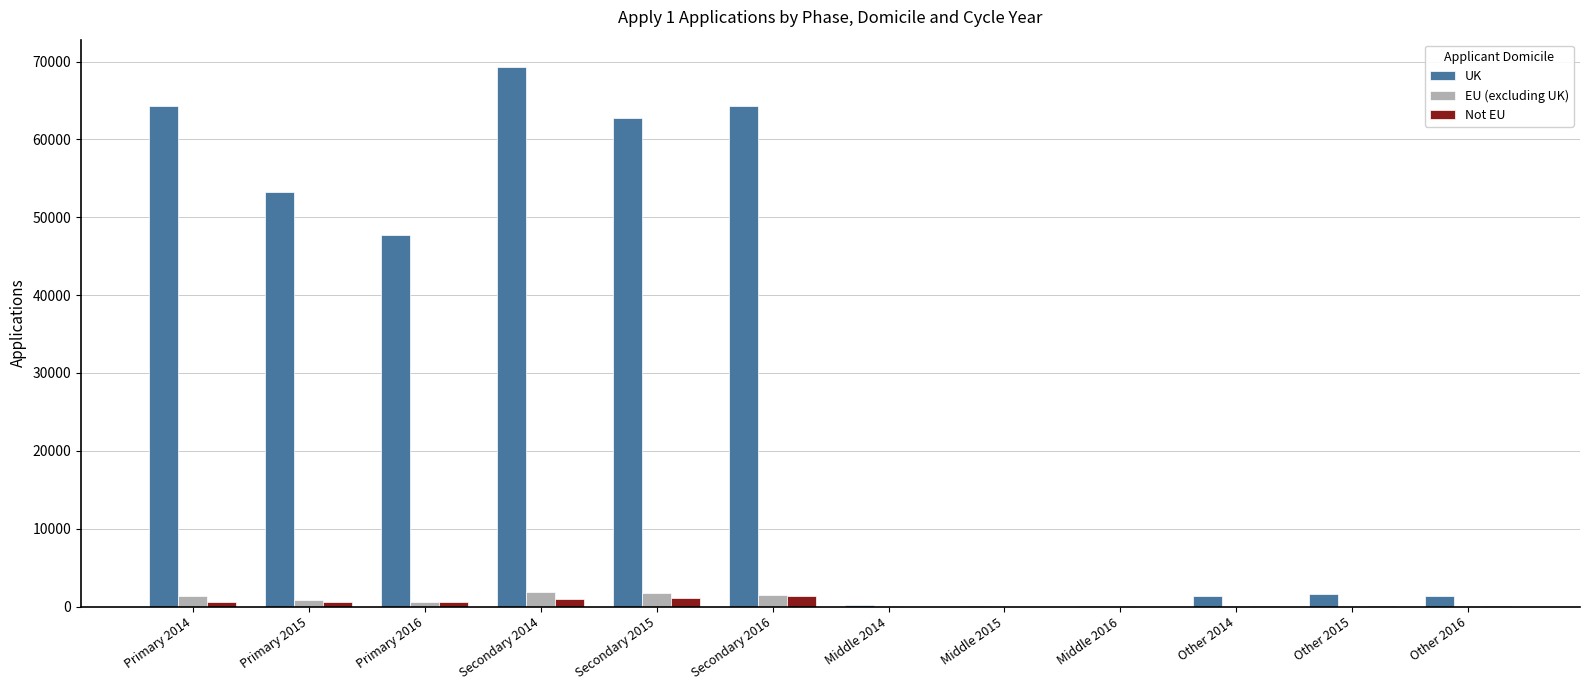

How many categories are shown in the chart?

12